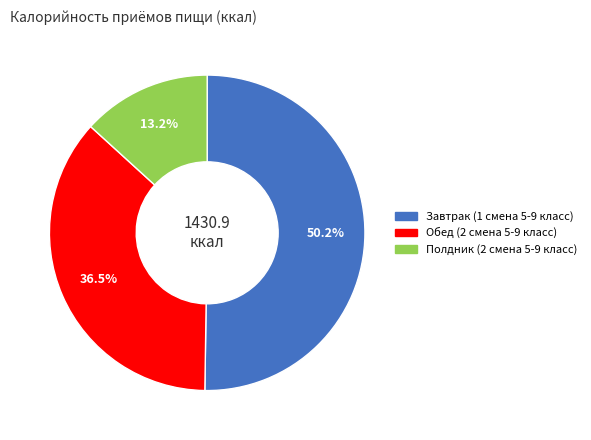

Which slice represents more than half of the pie?

Завтрак (1 смена 5-9 класс)